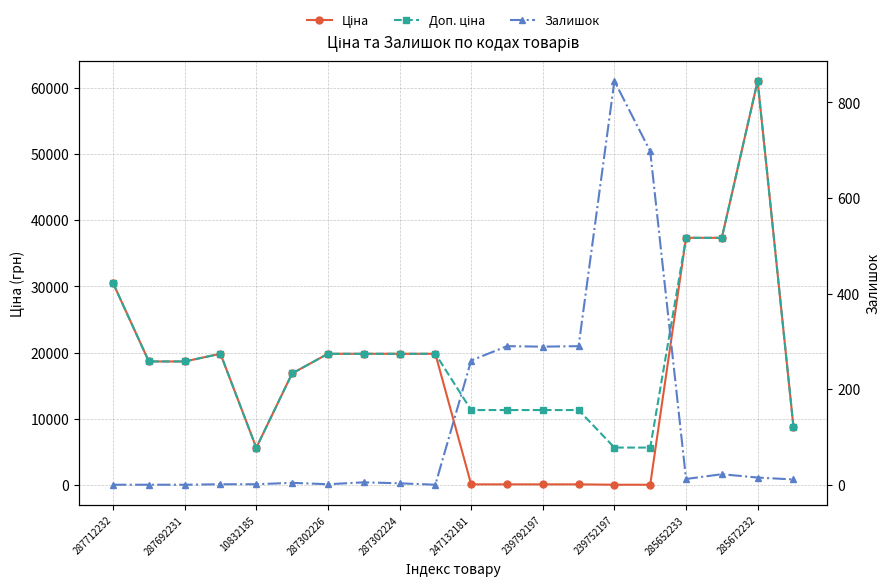

Count the number of data series in this chart.

3